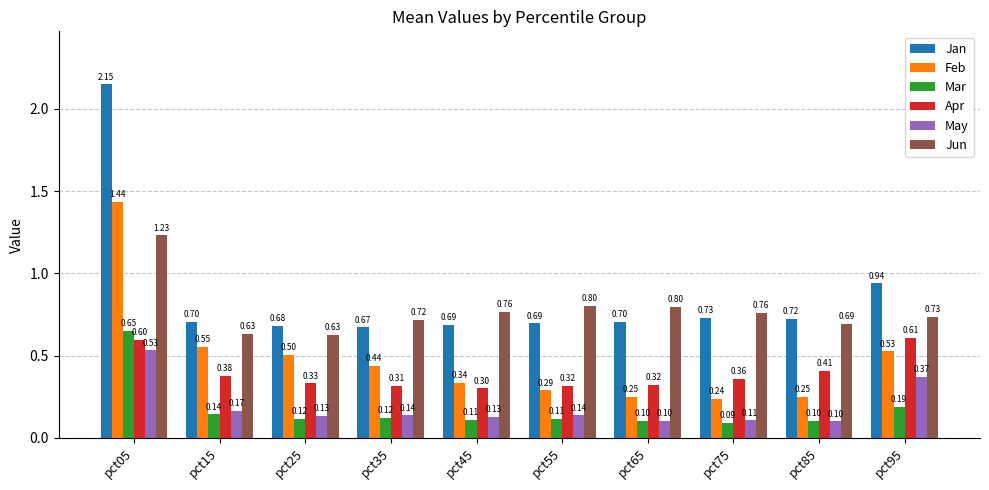

What is the difference between the highest and lowest values at pct75?

0.7